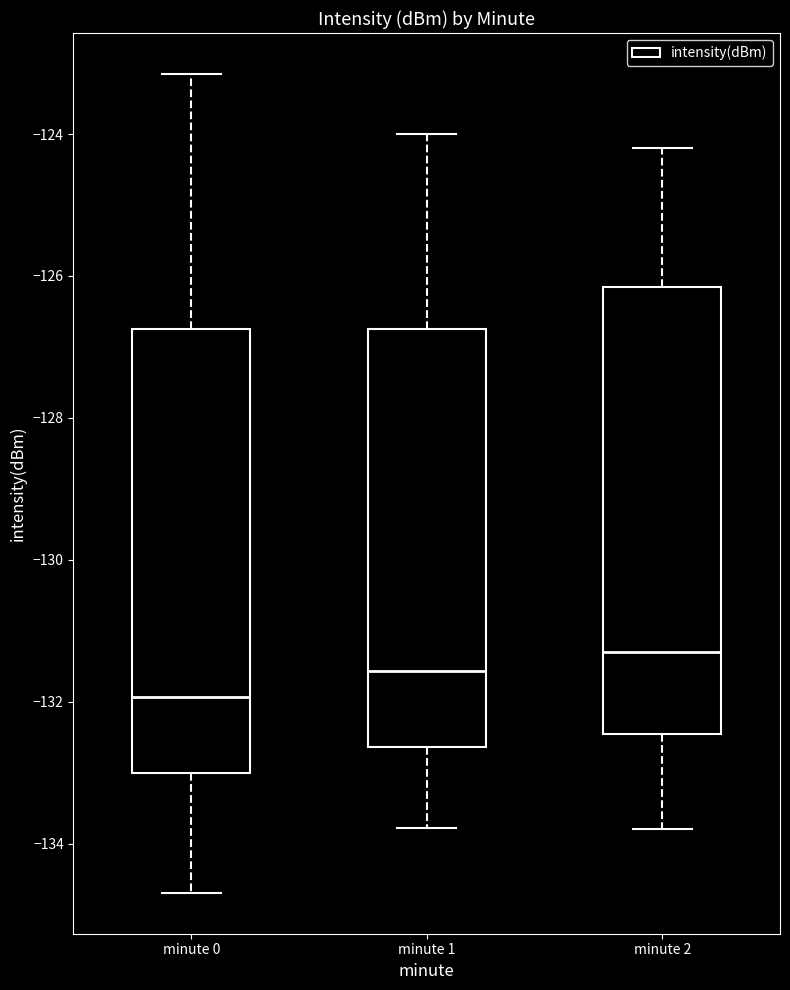

Reading left to right, transcribe this box plot: for each box, give where its median line is, the range the box spans, and where its two whiskers end, as read against the y-axis. The values are not printed on the chart, so give them approximately, as read against the axis.

minute 0: median -132.0, box -133.0 to -126.8, whiskers -134.6 to -123.2
minute 1: median -131.6, box -132.6 to -126.8, whiskers -133.8 to -124.0
minute 2: median -131.2, box -132.4 to -126.2, whiskers -133.8 to -124.2